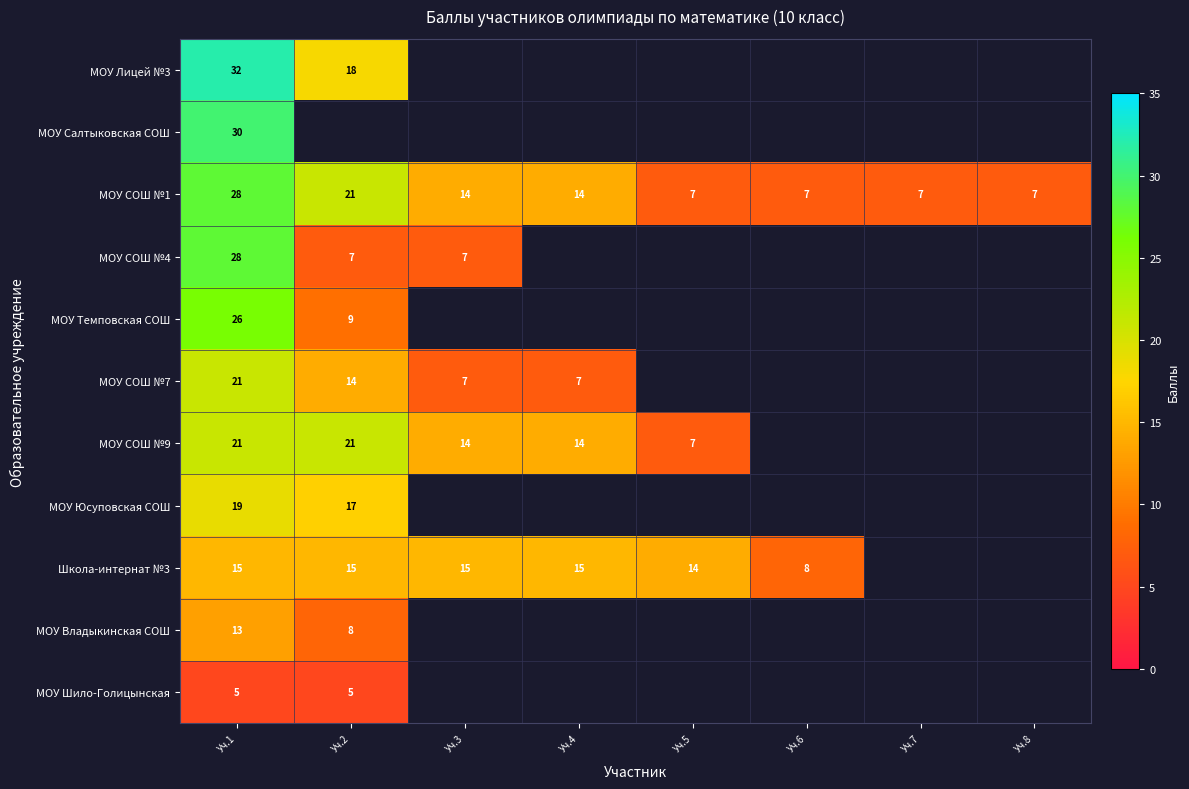

True or false: МОУ Владыкинская СОШ has a value of 13 at Уч.1.

True